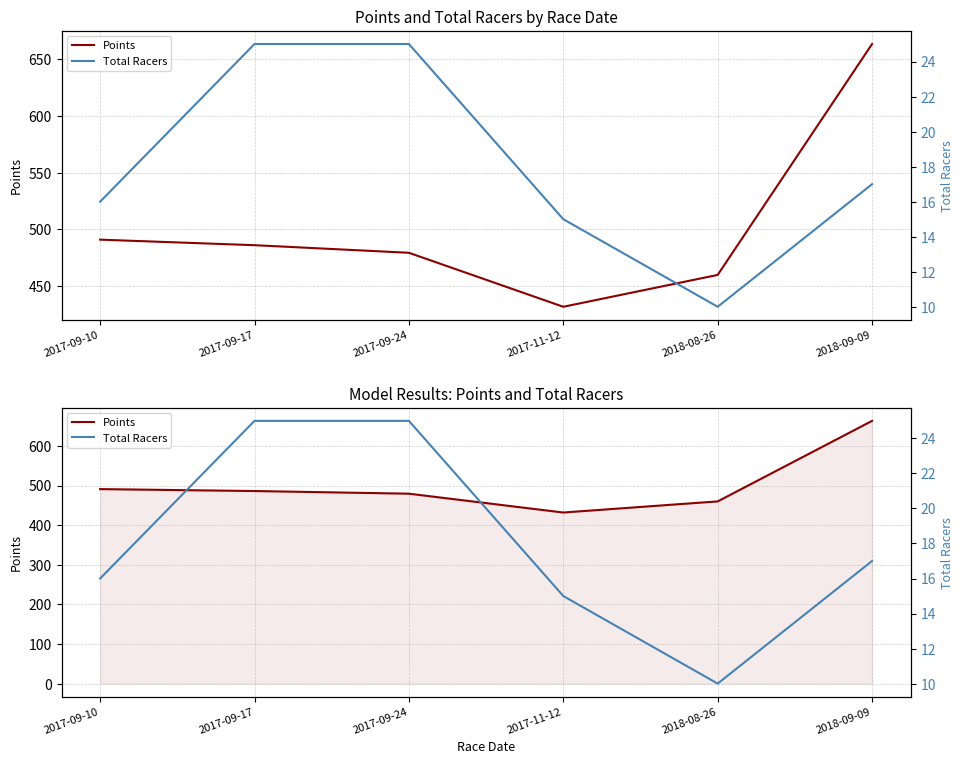

At which category does Total Racers reach its first local valley?

2018-08-26